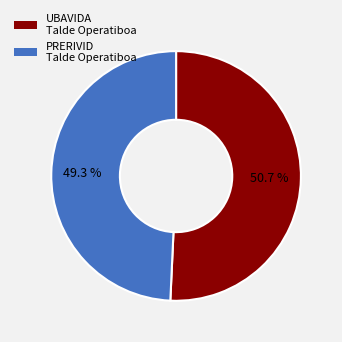

To the nearest percent, what portion does UBAVIDA Talde Operatiboa represent?

51%